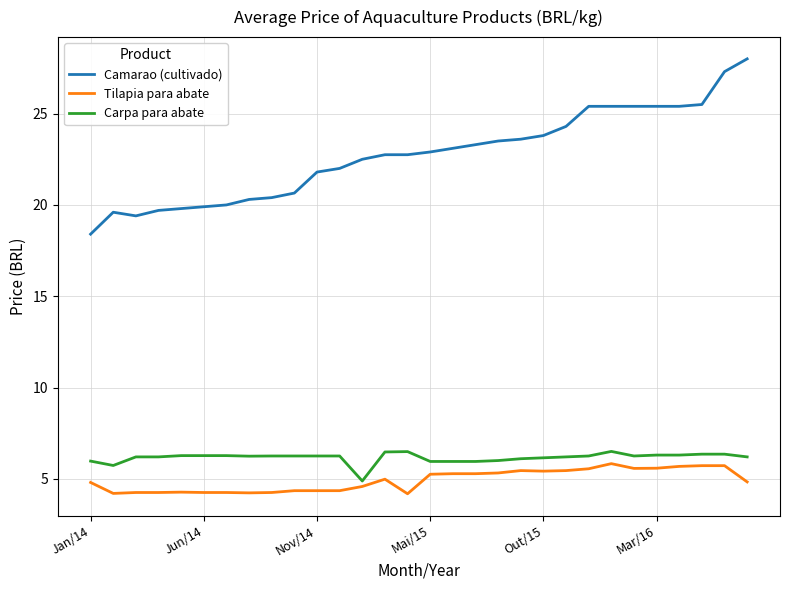

True or false: Tilapia para abate has more than 2 points higher than both neighbors.

True